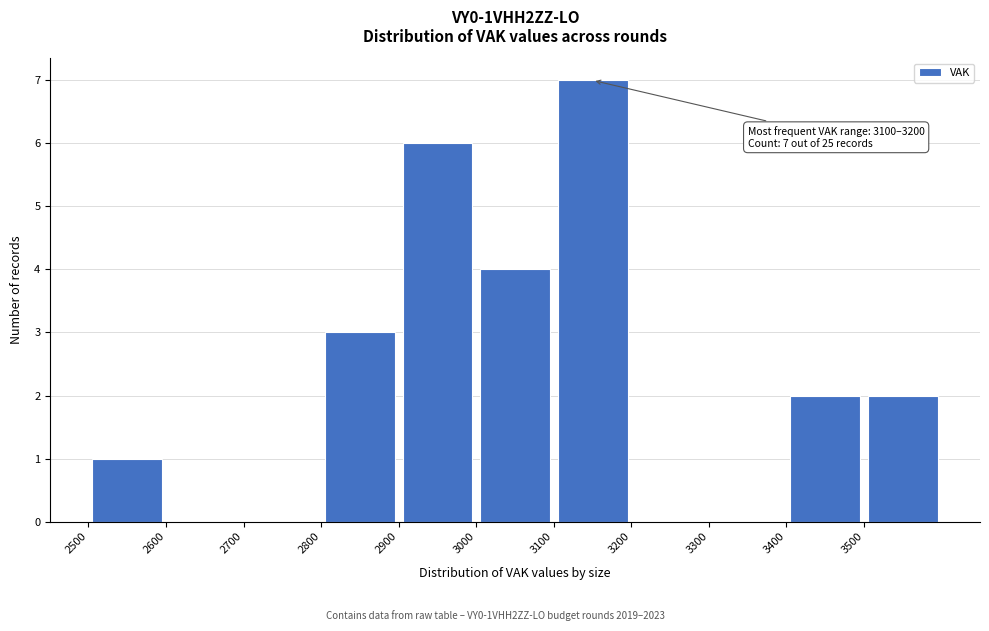

Which range on the x-axis has the tallest bar?

3100 to 3200